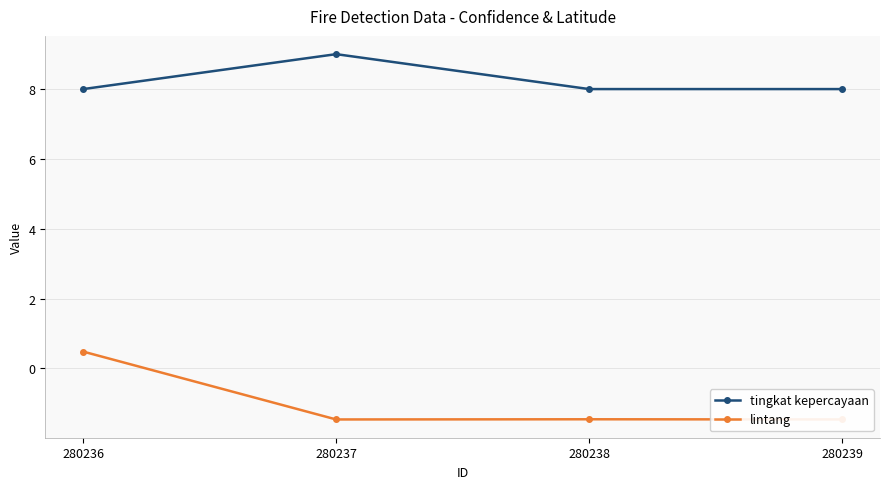

What is the minimum value shown in the chart?

-1.5